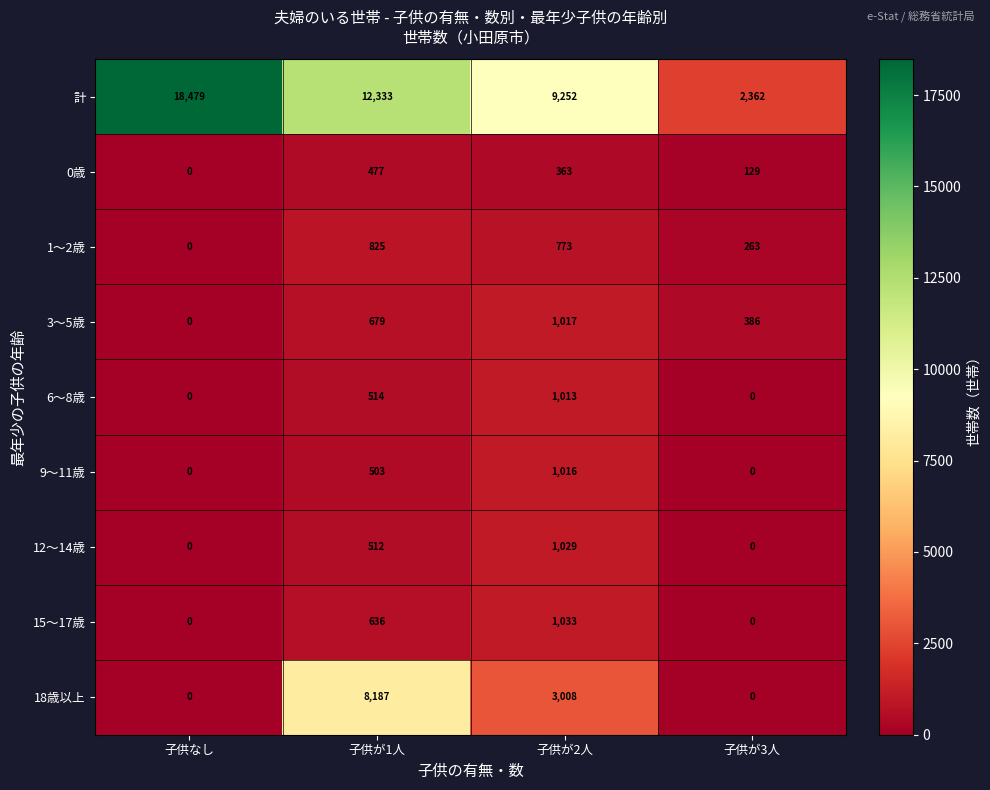

Rank the series by their maximum value, from highest to lowest.

計, 18歳以上, 15～17歳, 12～14歳, 3～5歳, 9～11歳, 6～8歳, 1～2歳, 0歳